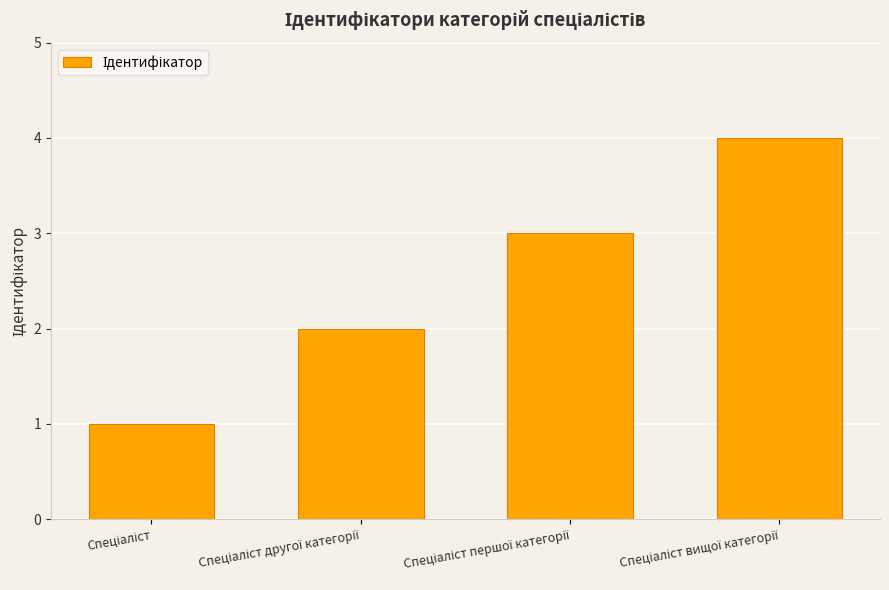

What is the maximum value shown in the chart?

4